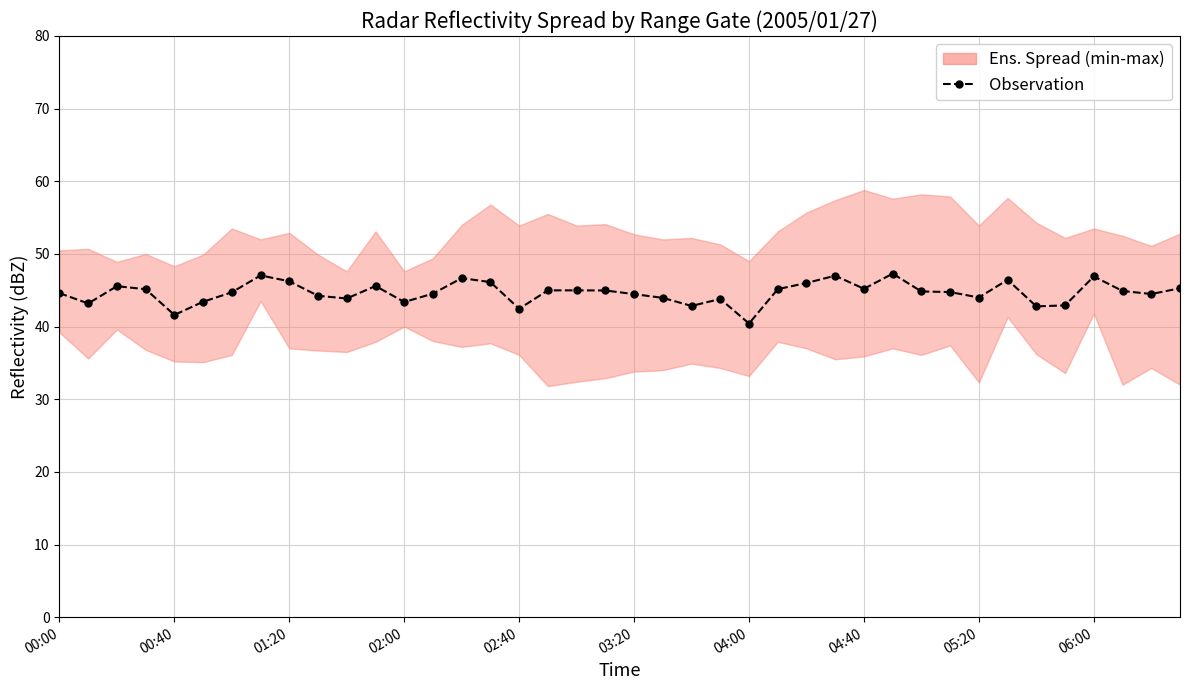

Reading left to right, what are all the values shown in this chart?

44.6	43.2	45.6	45.1	41.6	43.4	44.7	47.0	46.2	44.2	43.9	45.6	43.4	44.5	46.7	46.1	42.5	45.0	45.0	45.0	44.5	44.0	42.8	43.8	40.4	45.1	46.0	47.0	45.2	47.3	44.8	44.8	44.0	46.4	42.8	42.9	46.9	44.9	44.5	45.3